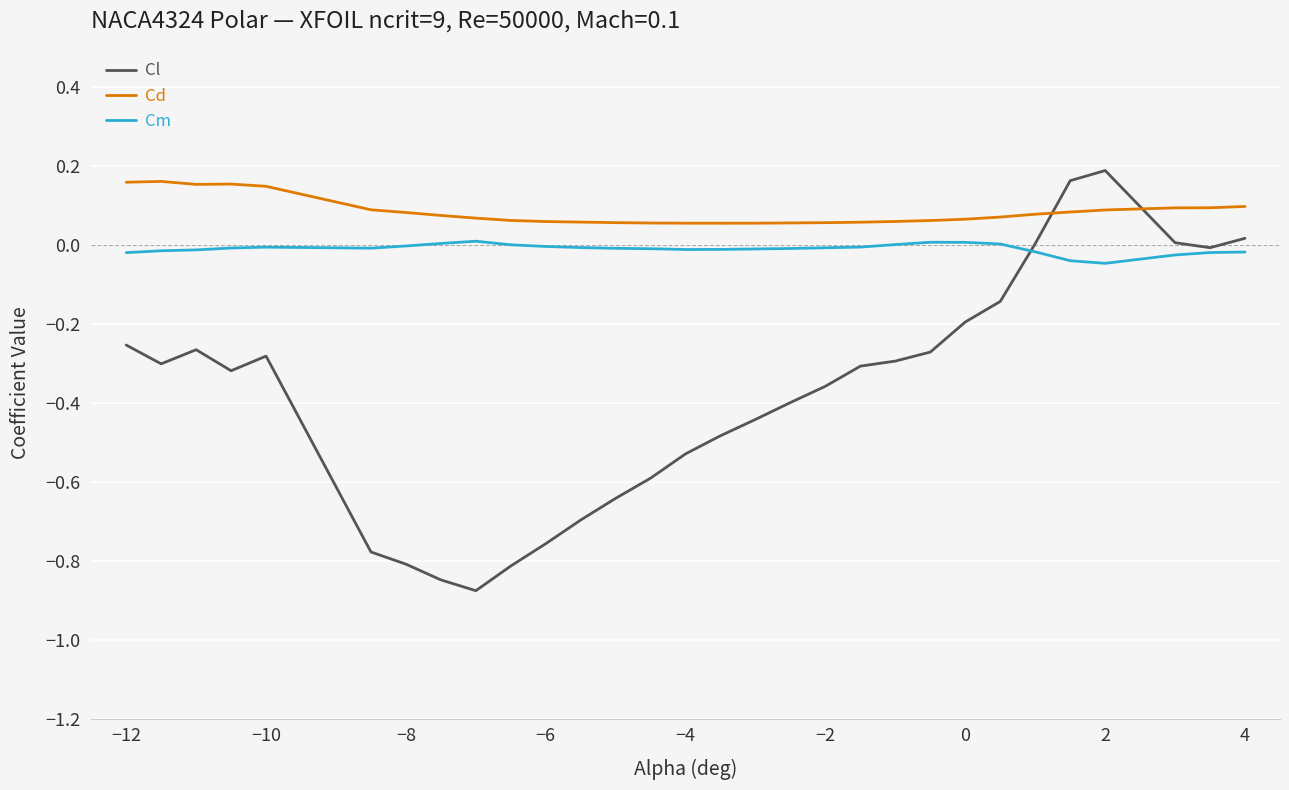

List the series in order of their peak value, lowest first.

Cm, Cd, Cl